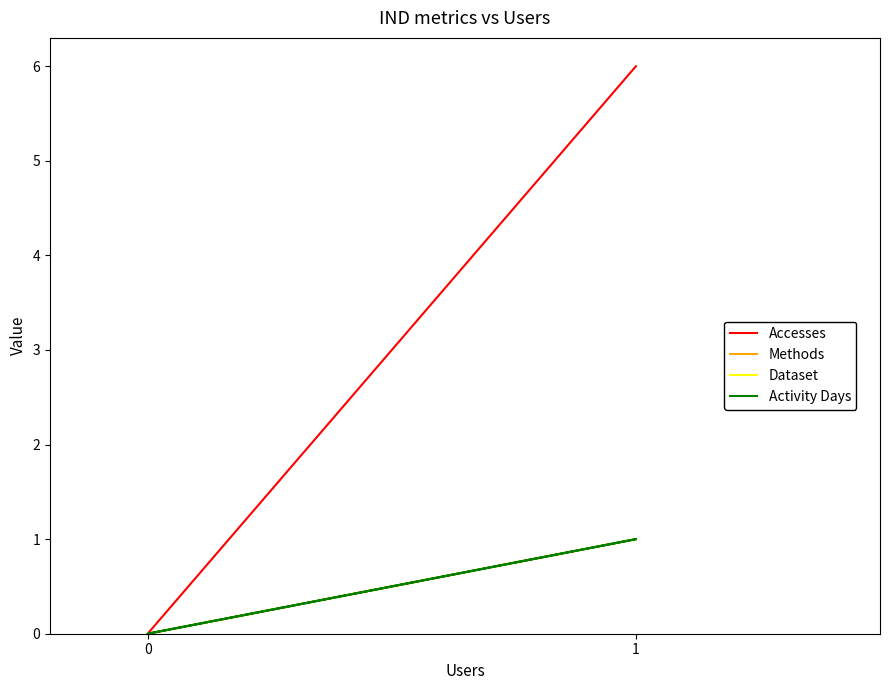

True or false: Dataset and Accesses intersect in this chart.

False